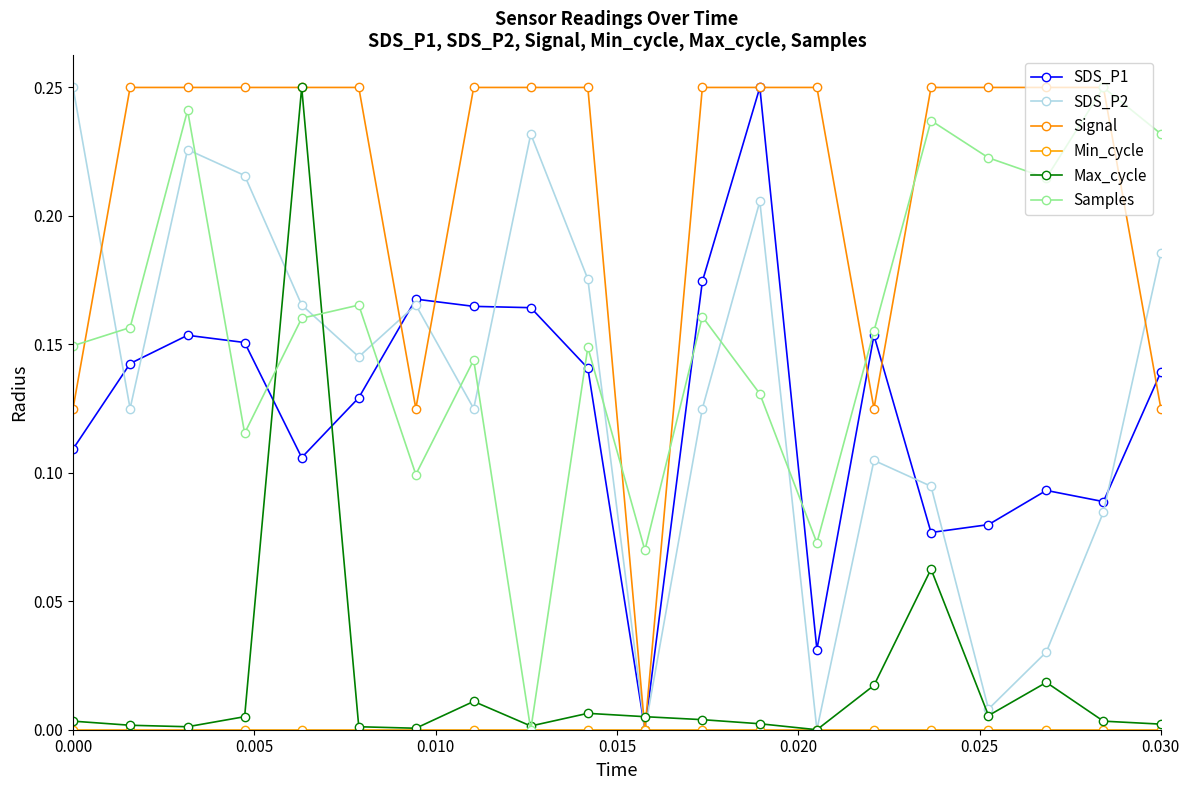

List the series in order of their peak value, highest first.

SDS_P1, SDS_P2, Signal, Max_cycle, Samples, Min_cycle